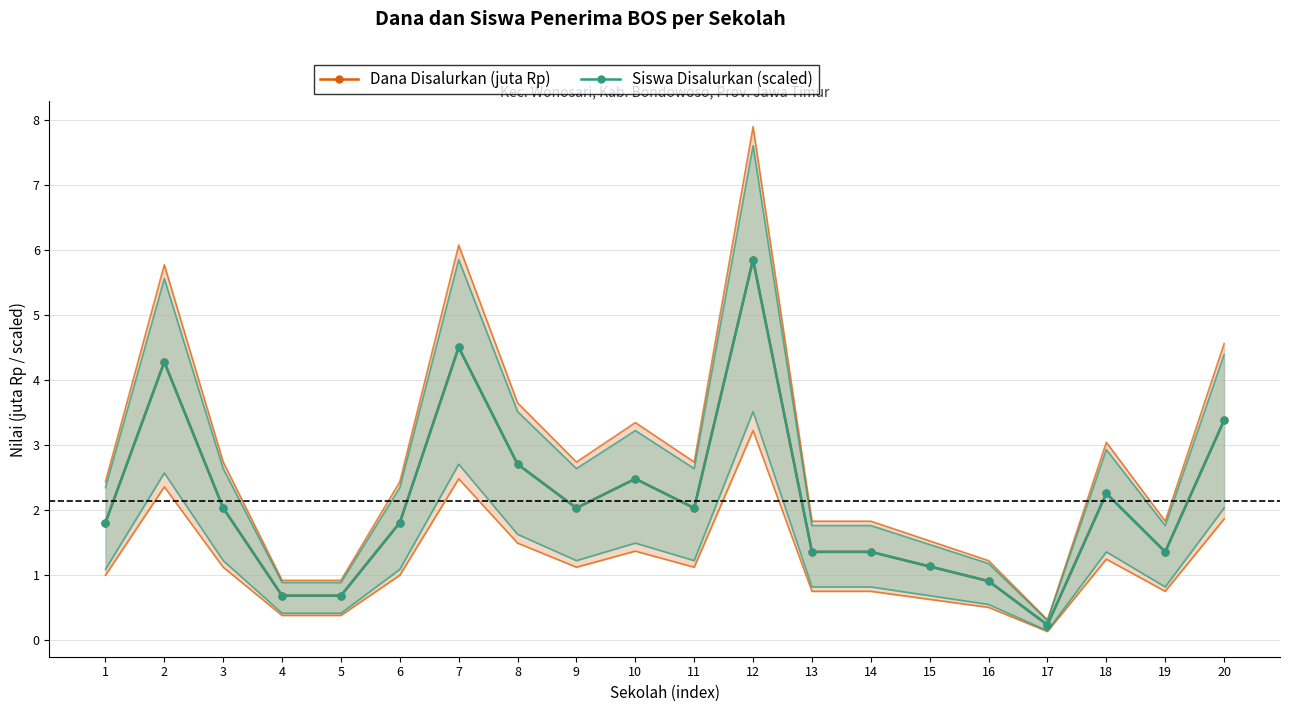

Reading right to left, what are all the values shown in this chart?

Dana Disalurkan (juta Rp): 20=3.4	19=1.4	18=2.2	17=0.2	16=0.9	15=1.1	14=1.4	13=1.4	12=5.8	11=2.0	10=2.5	9=2.0	8=2.7	7=4.5	6=1.8	5=0.7	4=0.7	3=2.0	2=4.3	1=1.8
Siswa Disalurkan (scaled): 20=3.4	19=1.4	18=2.2	17=0.2	16=0.9	15=1.1	14=1.4	13=1.4	12=5.8	11=2.0	10=2.5	9=2.0	8=2.7	7=4.5	6=1.8	5=0.7	4=0.7	3=2.0	2=4.3	1=1.8